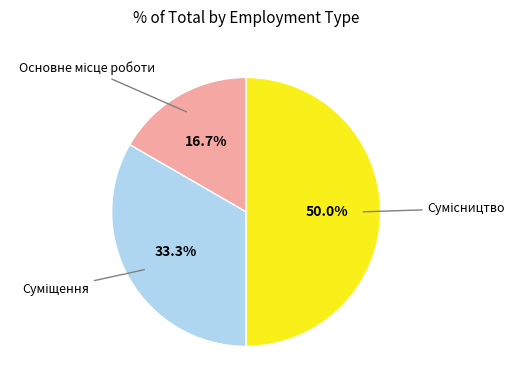

To the nearest percent, what is the difference between the largest and smallest slice percentages?

33%